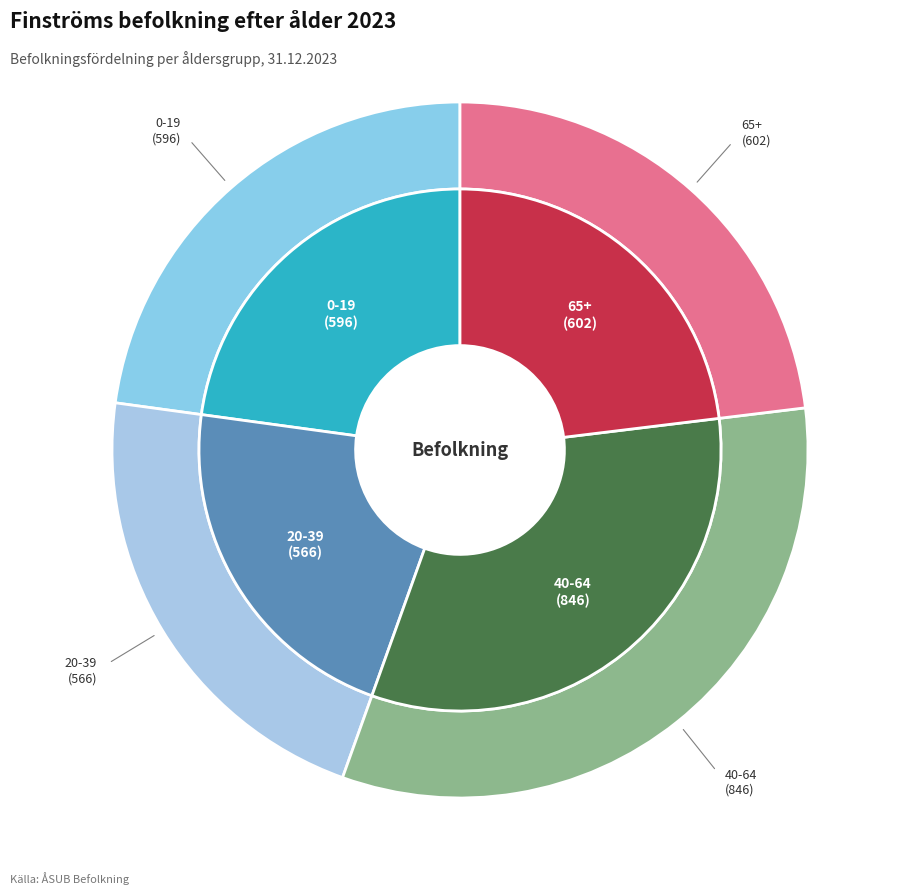

To the nearest percent, what percentage of the pie is 65+?

23%